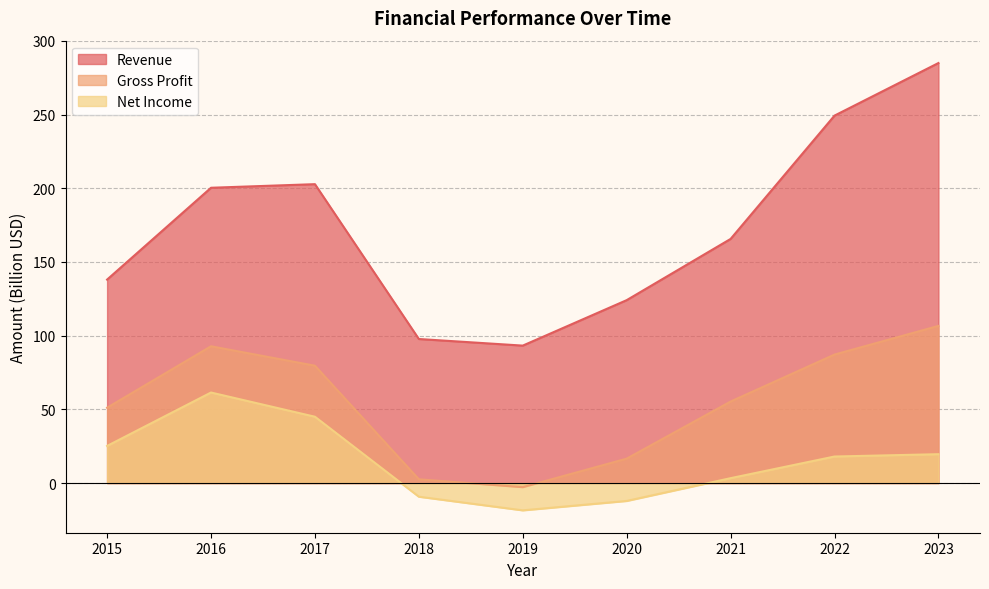

What is the value of the Net Income point at the 7th from the left?

3.3